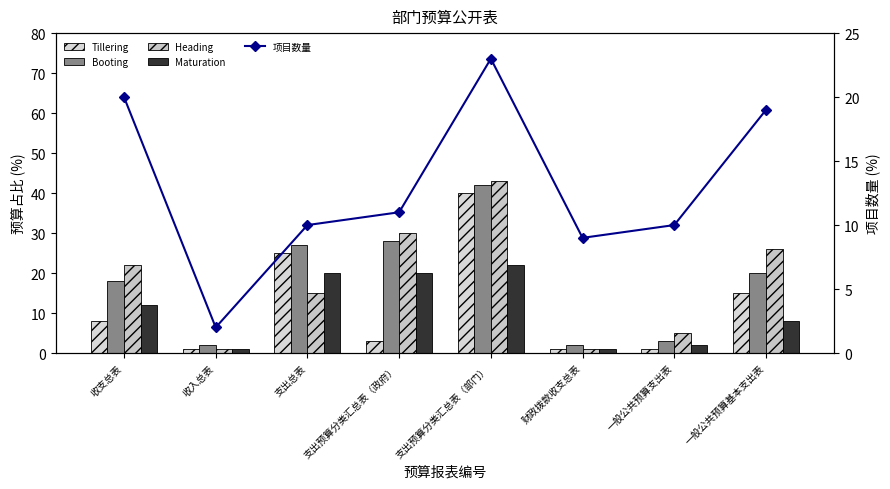

What is the difference between the highest and lowest values at 收入总表?

1